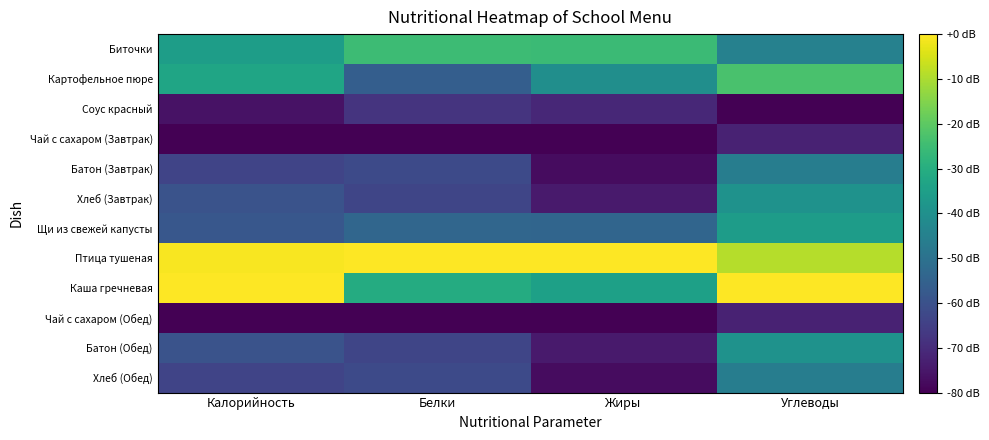

Reading left to right, what are all the values shown in this chart?

Биточки: Калорийность=-35.6	Белки=-25.1	Жиры=-25.5	Углеводы=-44.7
Картофельное пюре: Калорийность=-32.9	Белки=-56.2	Жиры=-40.4	Углеводы=-23.1
Соус красный: Калорийность=-76.1	Белки=-68.1	Жиры=-71.1	Углеводы=-80.0
Чай с сахаром (Завтрак): Калорийность=-80.0	Белки=-80.0	Жиры=-80.0	Углеводы=-72.4
Батон (Завтрак): Калорийность=-63.5	Белки=-62.1	Жиры=-77.4	Углеводы=-46.0
Хлеб (Завтрак): Калорийность=-59.5	Белки=-63.2	Жиры=-74.3	Углеводы=-39.1
Щи из свежей капусты: Калорийность=-58.2	Белки=-53.6	Жиры=-53.9	Углеводы=-35.7
Птица тушеная: Калорийность=-0.8	Белки=0.0	Жиры=0.0	Углеводы=-8.9
Каша гречневая: Калорийность=0.0	Белки=-30.7	Жиры=-34.5	Углеводы=0.0
Чай с сахаром (Обед): Калорийность=-80.0	Белки=-80.0	Жиры=-80.0	Углеводы=-72.4
Батон (Обед): Калорийность=-59.5	Белки=-63.2	Жиры=-74.3	Углеводы=-39.1
Хлеб (Обед): Калорийность=-63.5	Белки=-62.1	Жиры=-77.4	Углеводы=-46.0